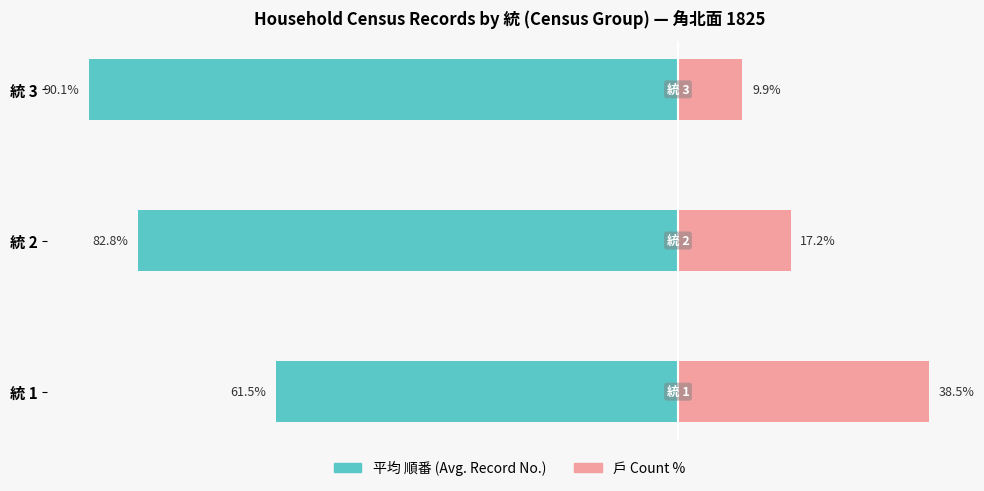

Does the chart contain stacked bars?

No